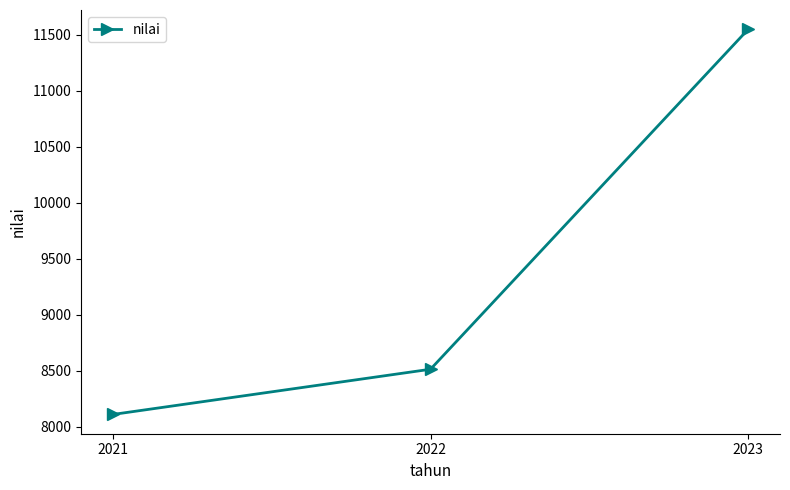

True or false: the data shows 8512 at 2022.

True